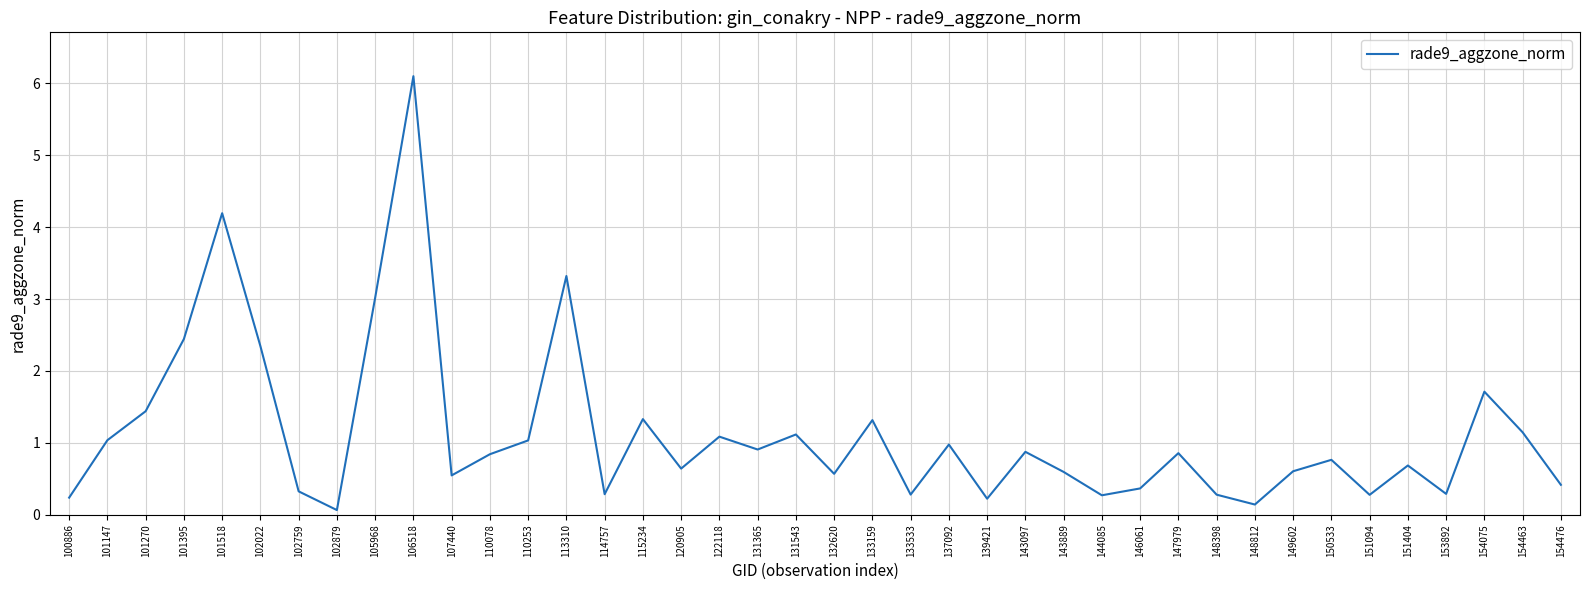

Read the value at 151404.

0.7